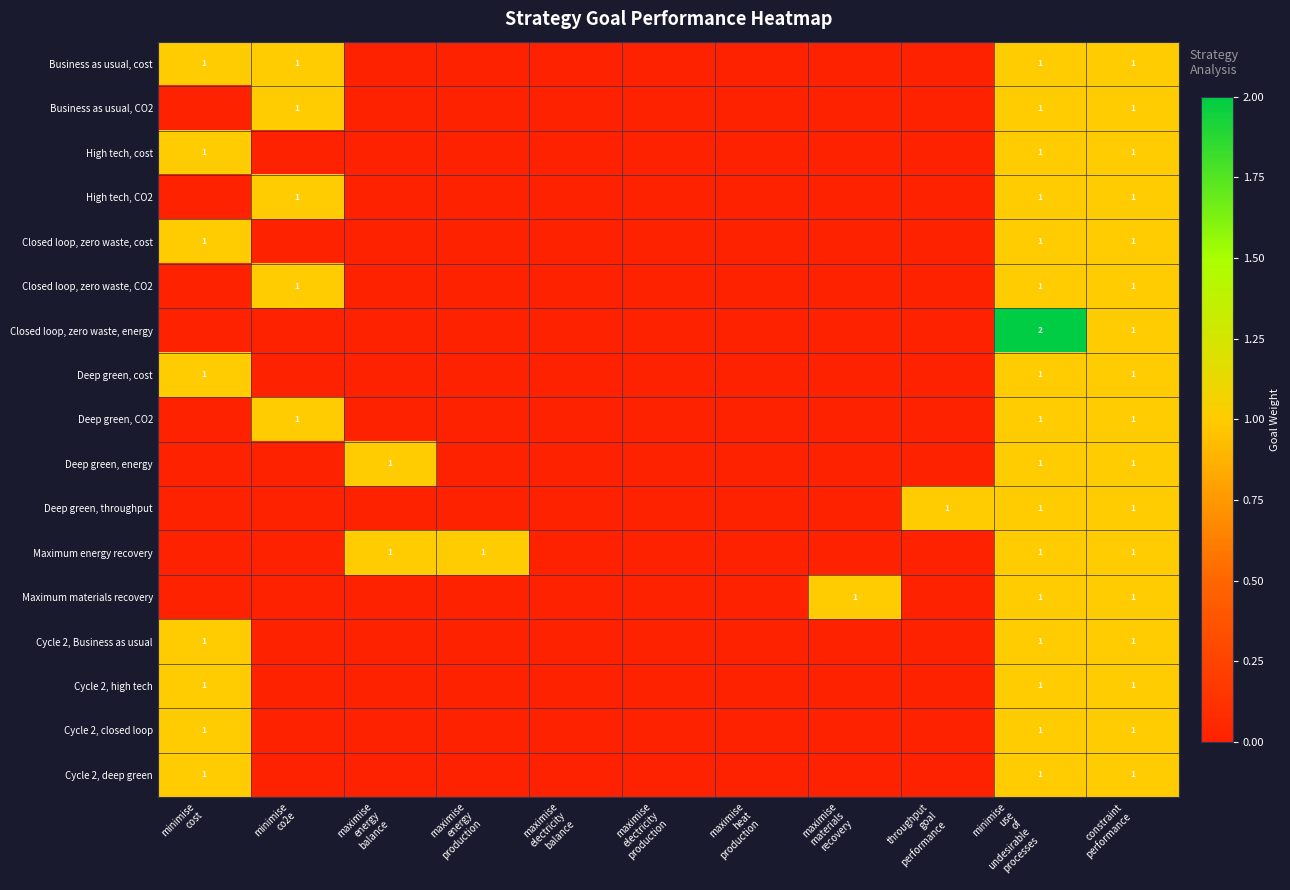

What is the difference between the highest and lowest values at maximise
materials
recovery?

1